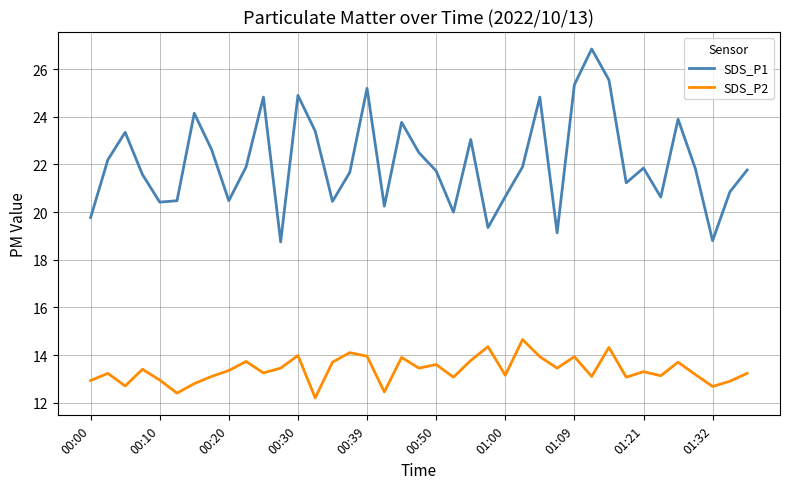

True or false: SDS_P1 and SDS_P2 cross at least once.

False